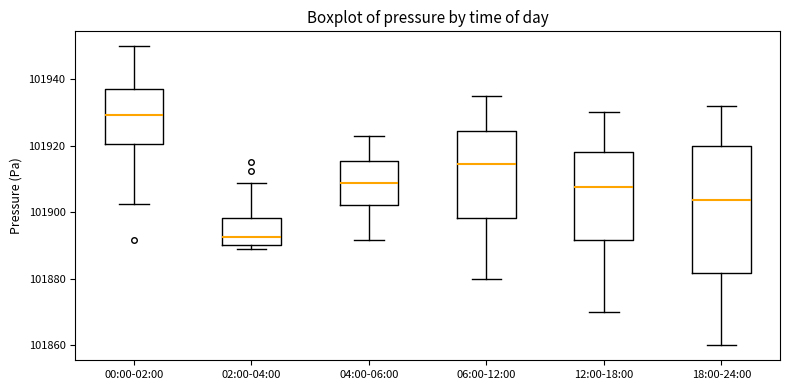

Where does the median line of the box for 18:00-24:00 sit on the y-axis? The values are not printed on the chart, so give them approximately, as read against the axis.

101904